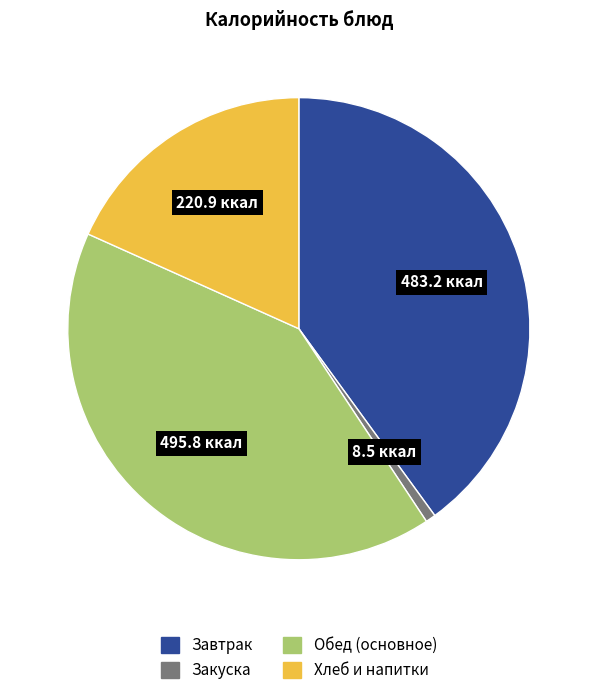

Is there a majority slice in this chart?

No